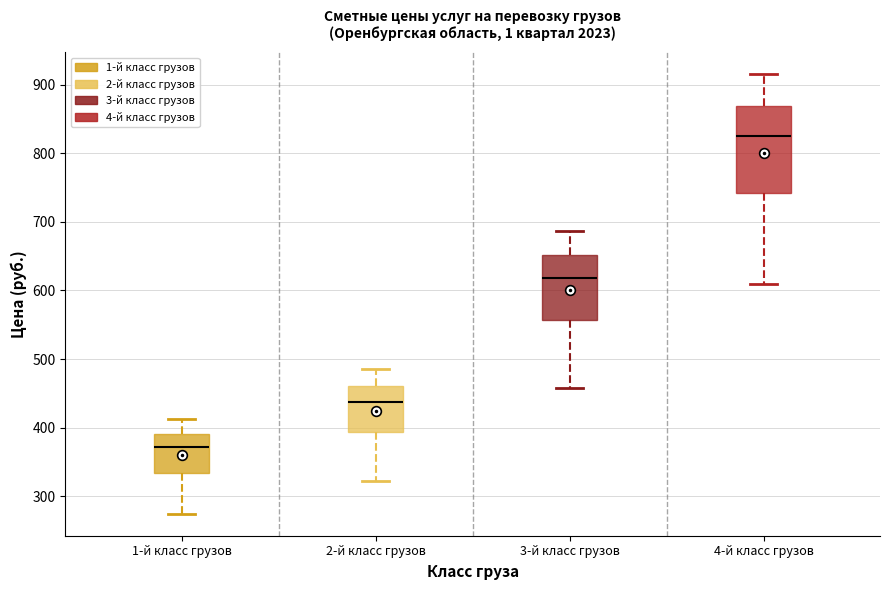

Reading left to right, read every box against the y-axis: the position of its median line, the range the box covers, and the ends of its whiskers. The values are not printed on the chart, so give them approximately, as read against the axis.

1-й класс грузов: median 370, box 330 to 390, whiskers 270 to 410
2-й класс грузов: median 440, box 390 to 460, whiskers 320 to 480
3-й класс грузов: median 620, box 560 to 650, whiskers 460 to 690
4-й класс грузов: median 830, box 740 to 870, whiskers 610 to 920